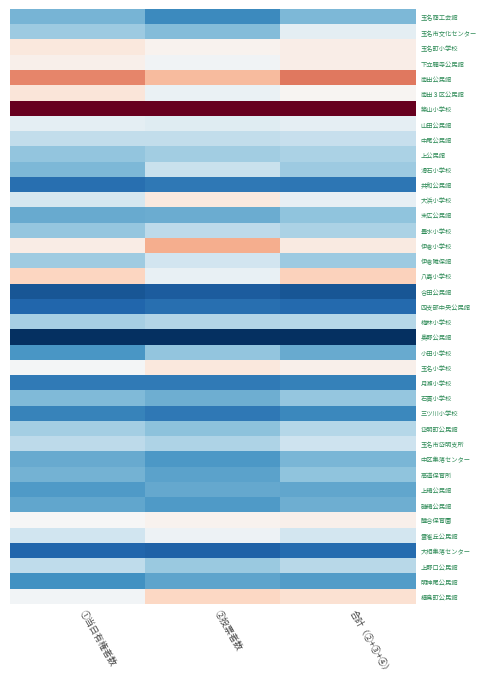

What is the difference between the highest and lowest values at 合計（②+③+④）?

1.0